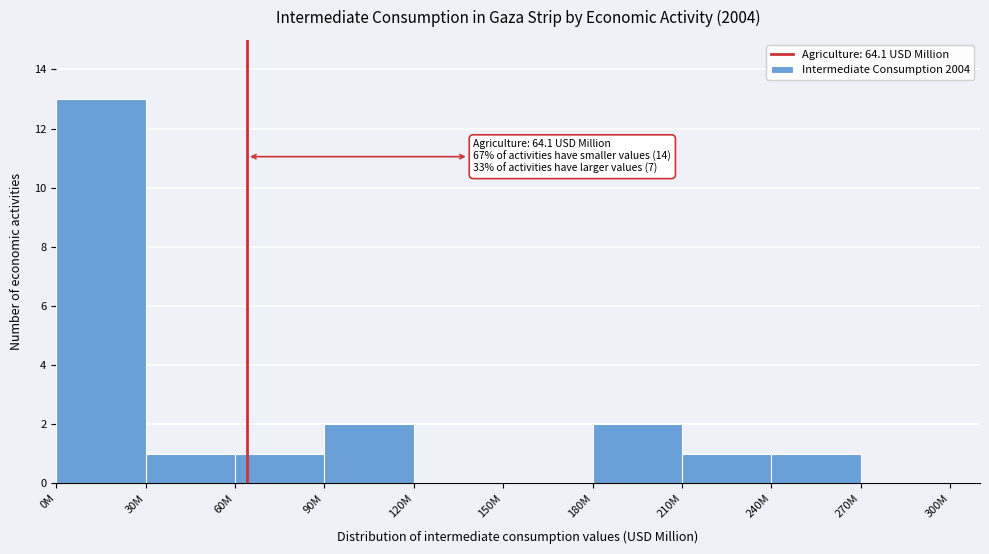

Reading left to right, what are all the values shown in this chart?

0M=13	30M=1	60M=1	90M=2	120M=0	150M=0	180M=2	210M=1	240M=1	270M=0